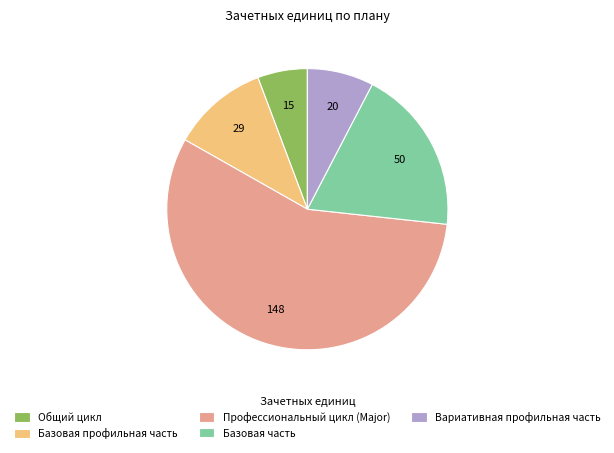

Rank the categories by value from highest to lowest.

Профессиональный цикл (Major), Базовая часть, Базовая профильная часть, Вариативная профильная часть, Общий цикл